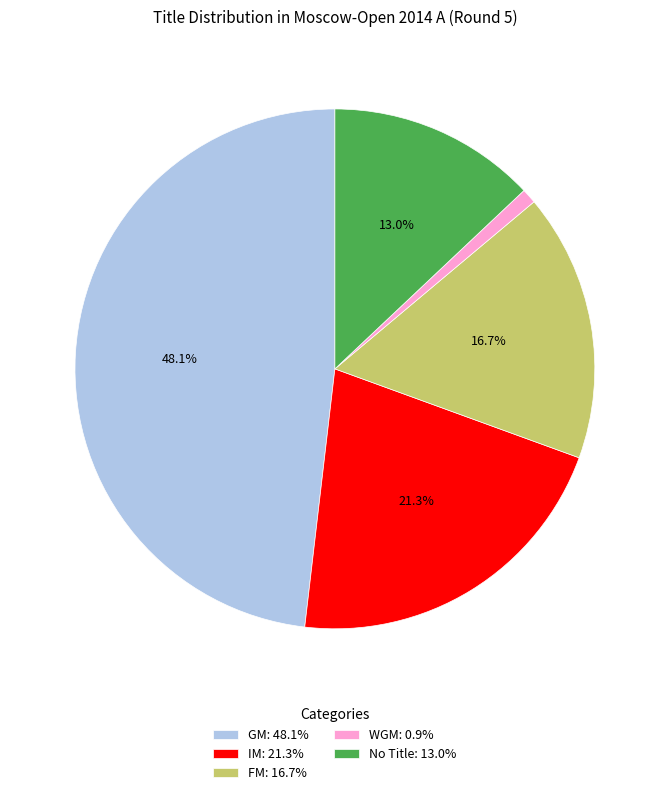

Approximately how many times larger is the value at FM: 16.7% compared to IM: 21.3%?

0.8